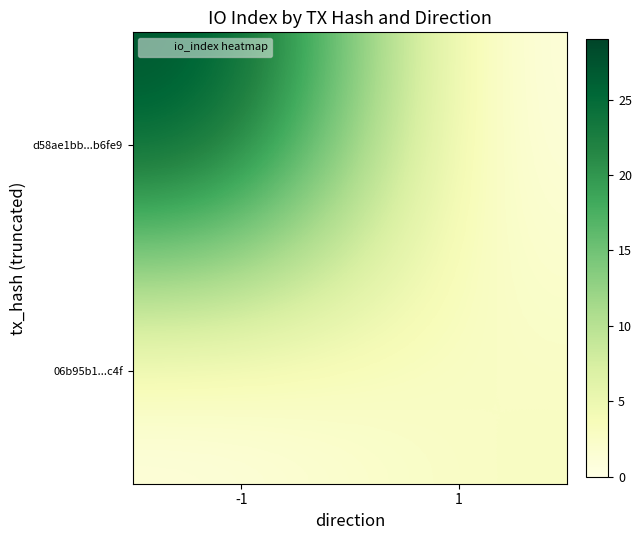

Which has a higher value, 1 or -1?

-1